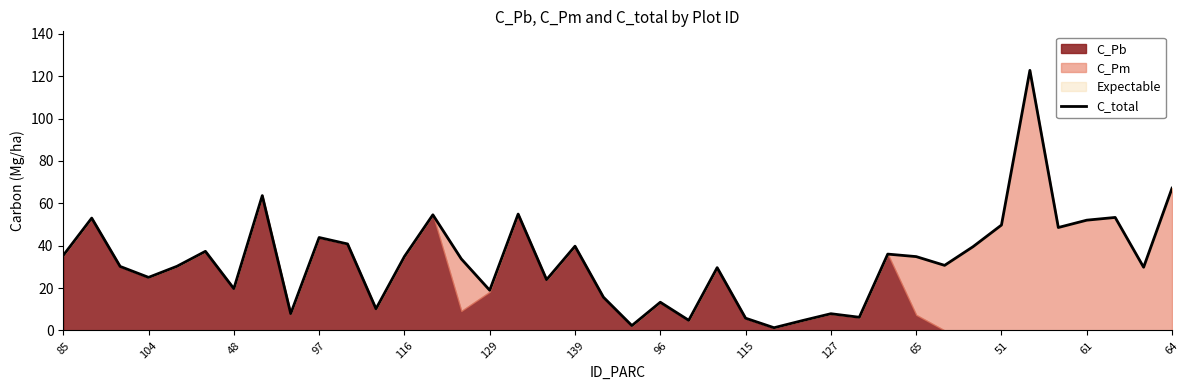

What position from the left is 64?

14